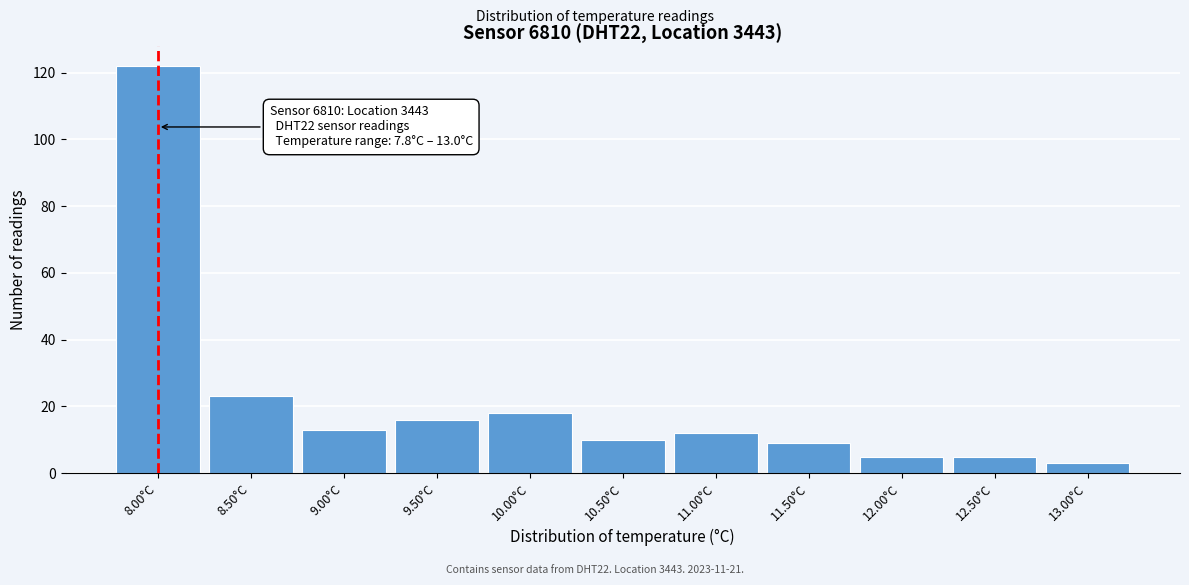

Over which range of the x-axis is the bar tallest?

7.75 to 8.25